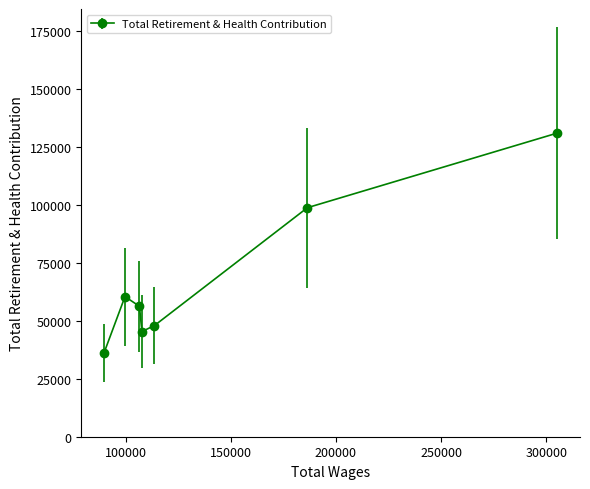

What is the value of the 7th point from the left?

131057